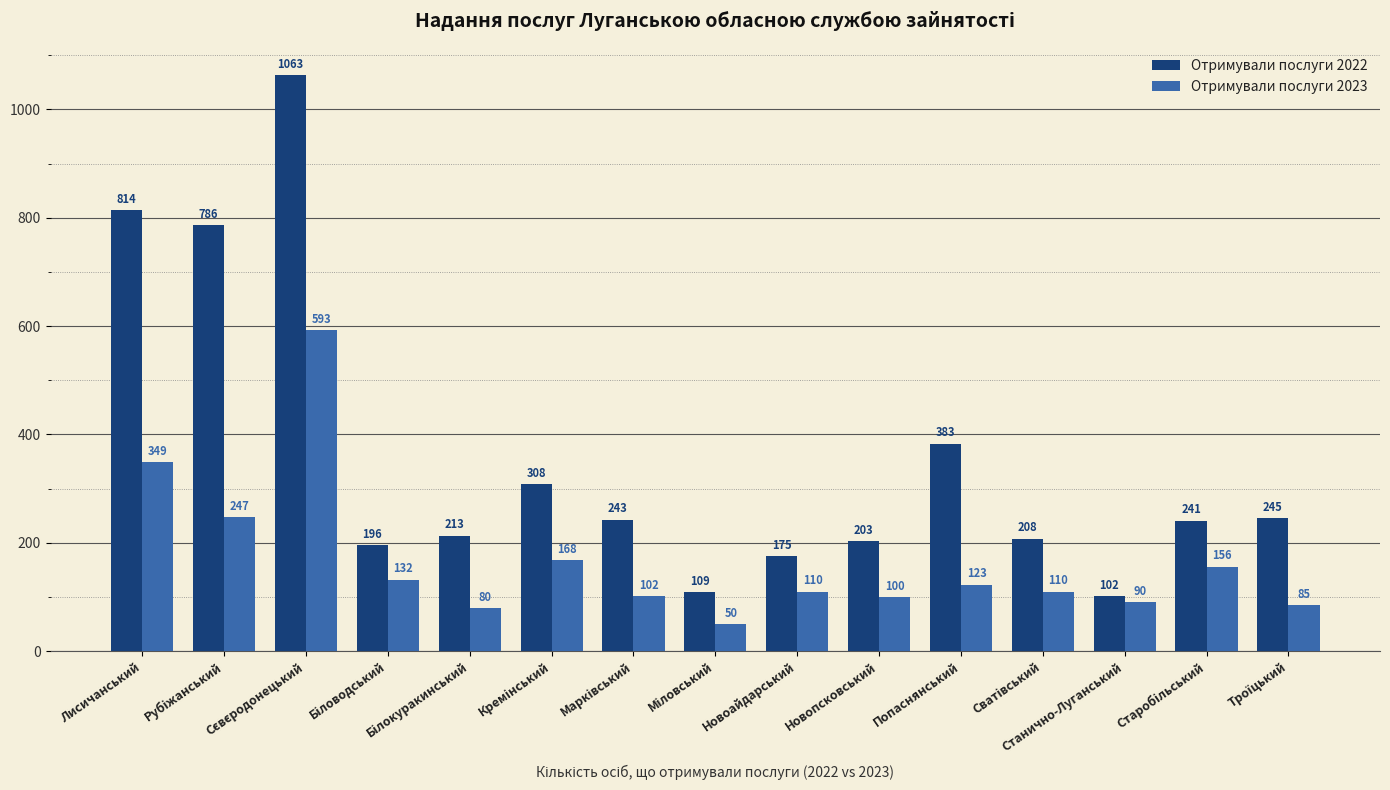

List the series in order of their peak value, highest first.

Отримували послуги 2022, Отримували послуги 2023